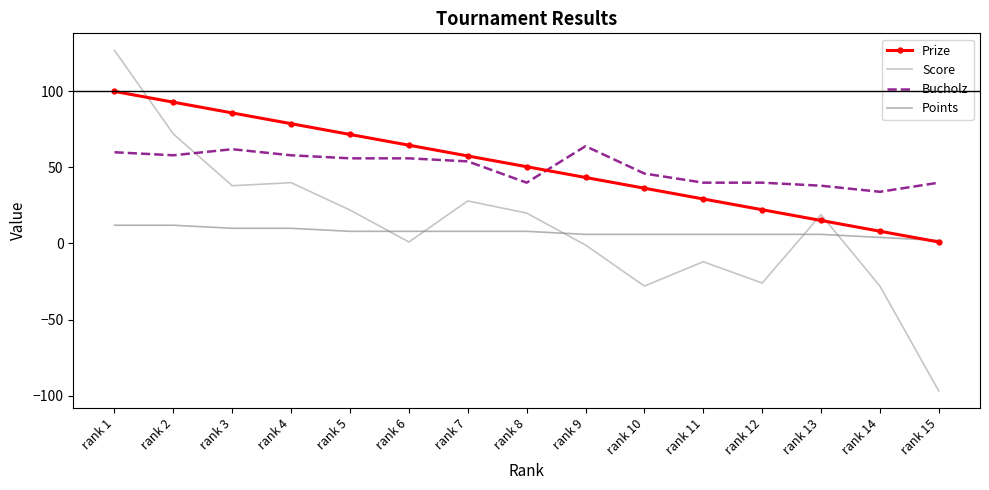

How many lines are shown in the chart?

4